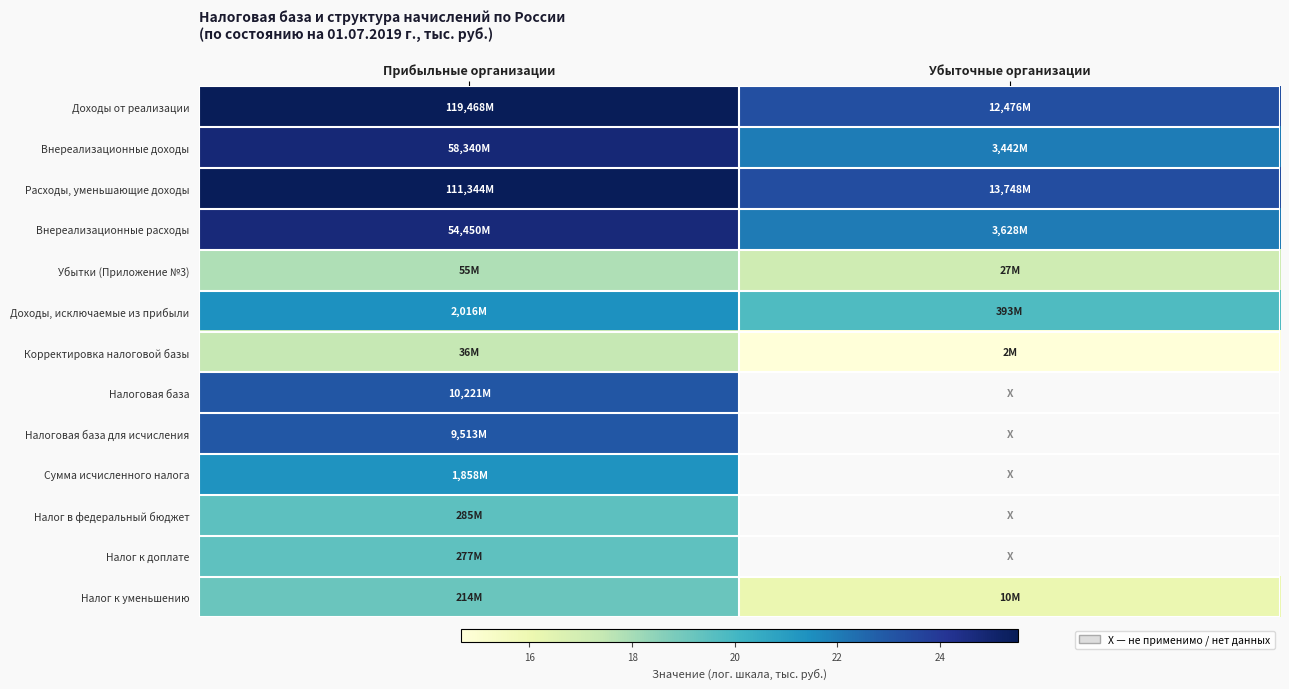

What is the highest value of the Убытки (Приложение №3) series?

17.8